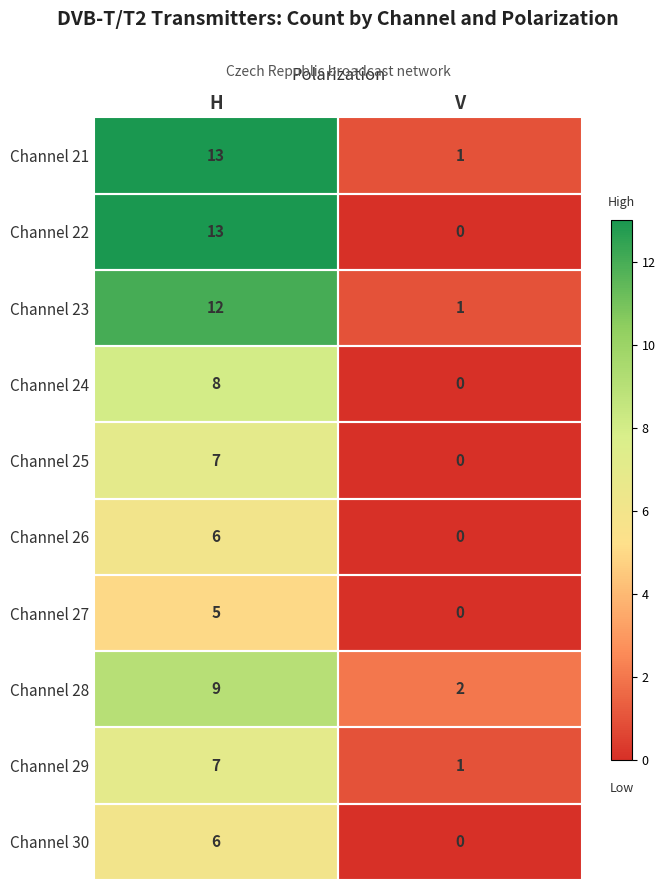

The Channel 25 series shows 0 at V. True or false?

True